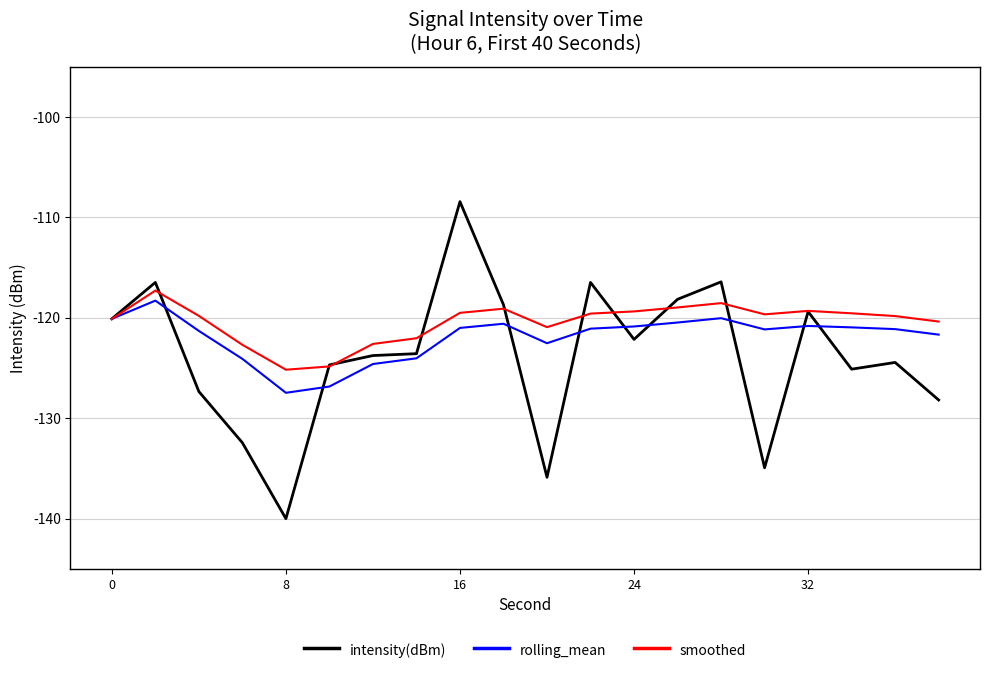

What is the difference between the maximum and second lowest values in the smoothed series?

7.6